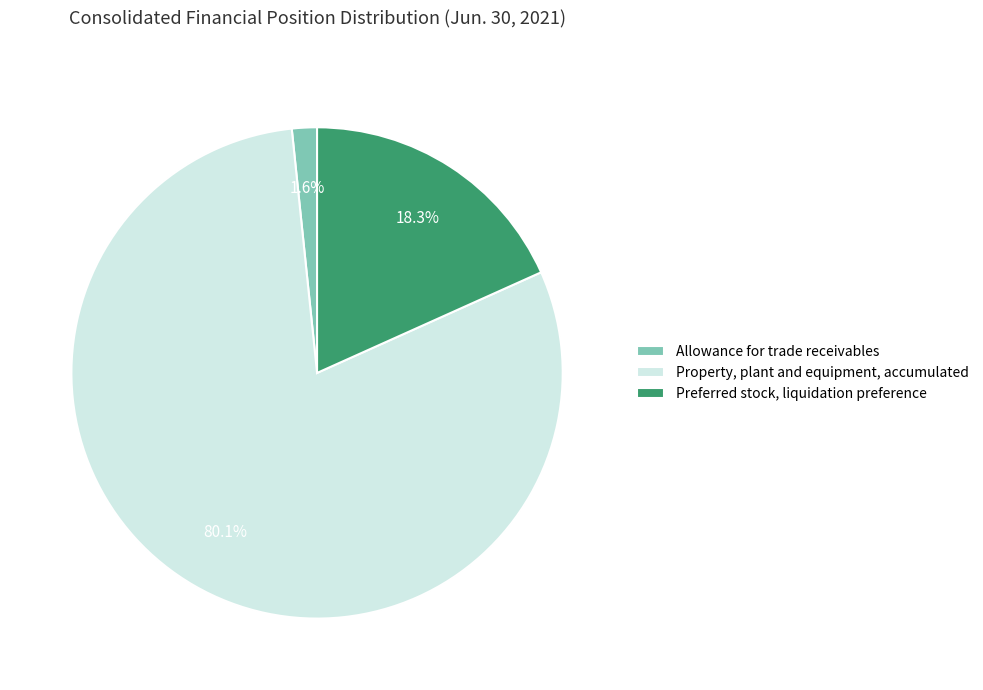

Do Allowance for trade receivables and Property, plant and equipment, accumulated together represent more than half of the pie?

Yes